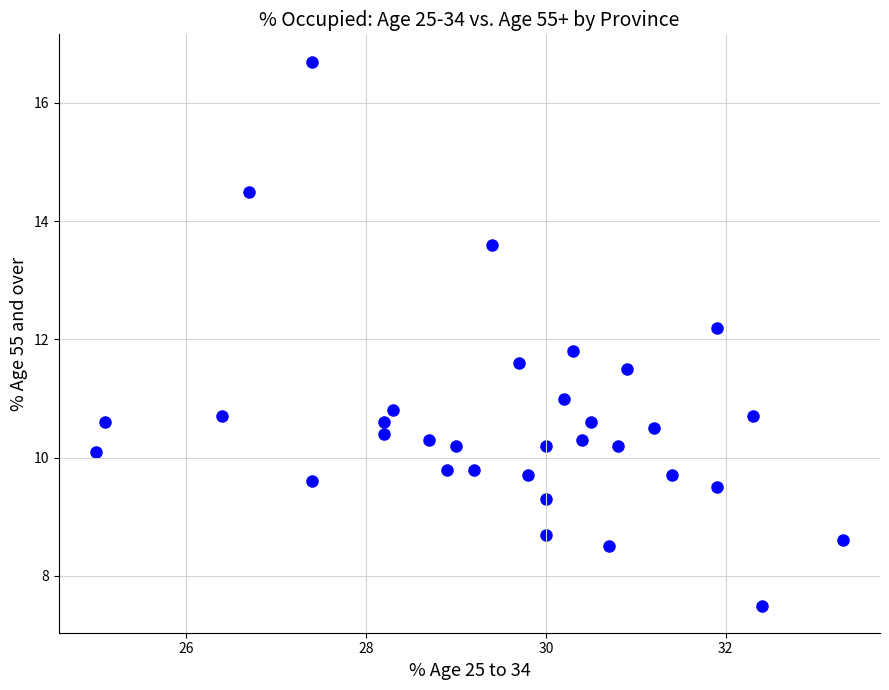

What is the range of X values (max minus min)?

8.3